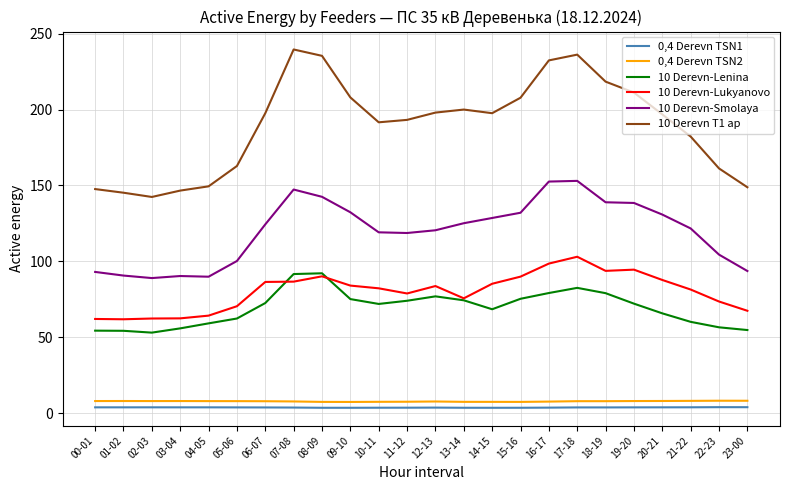

At how many categories does at least one series exceed 122?

24